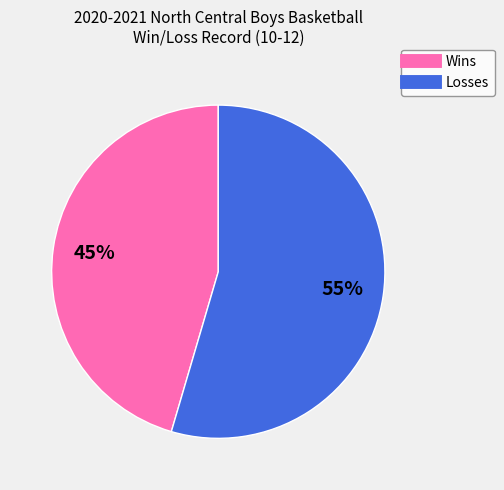

Is there a majority slice in this chart?

Yes